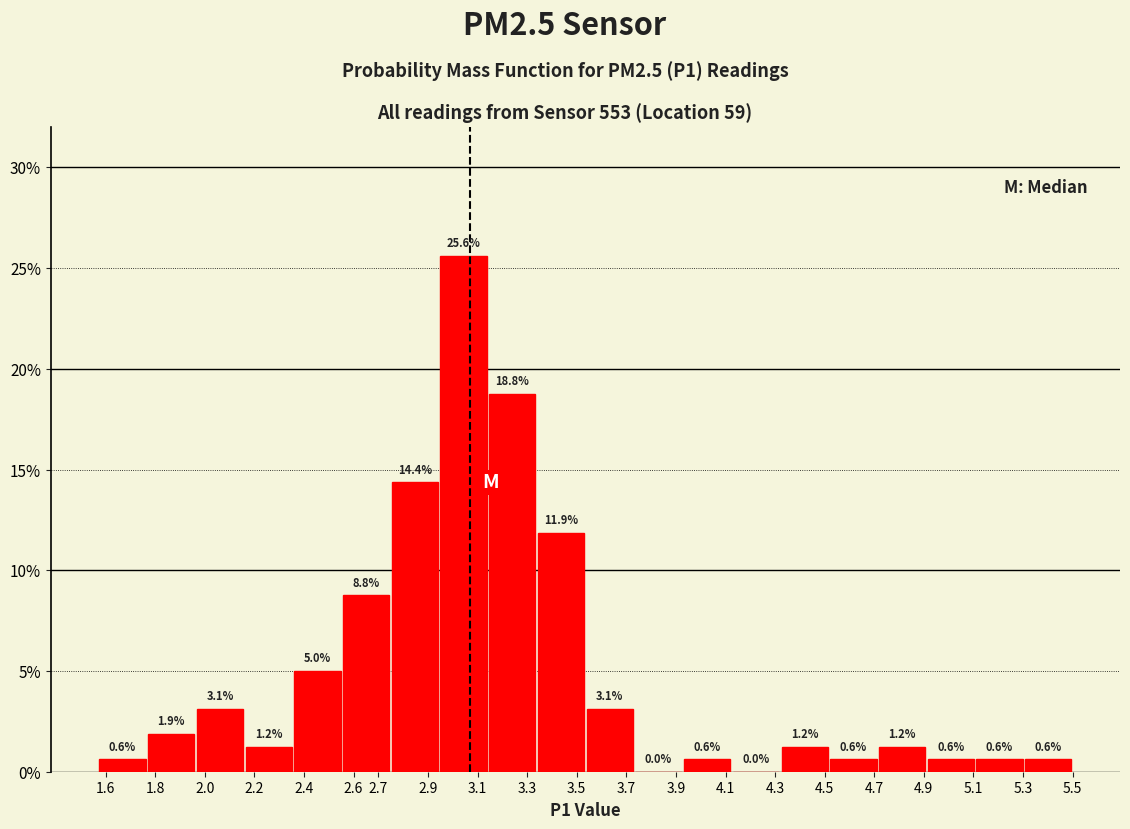

Over which range of the x-axis is the bar tallest?

2.95 to 3.14